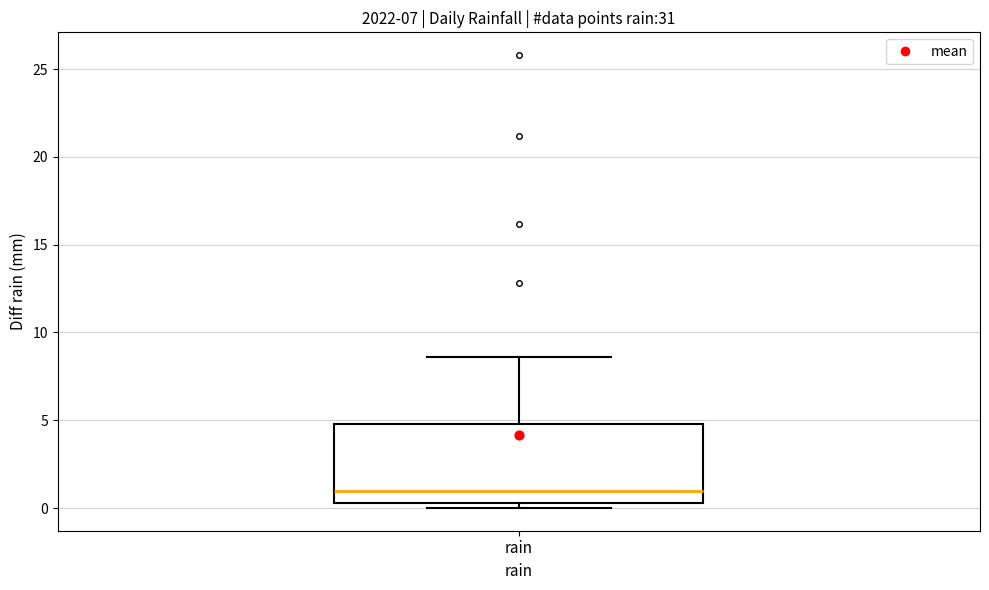

Where does the upper whisker of the box for rain end on the y-axis? The values are not printed on the chart, so give them approximately, as read against the axis.

8.5